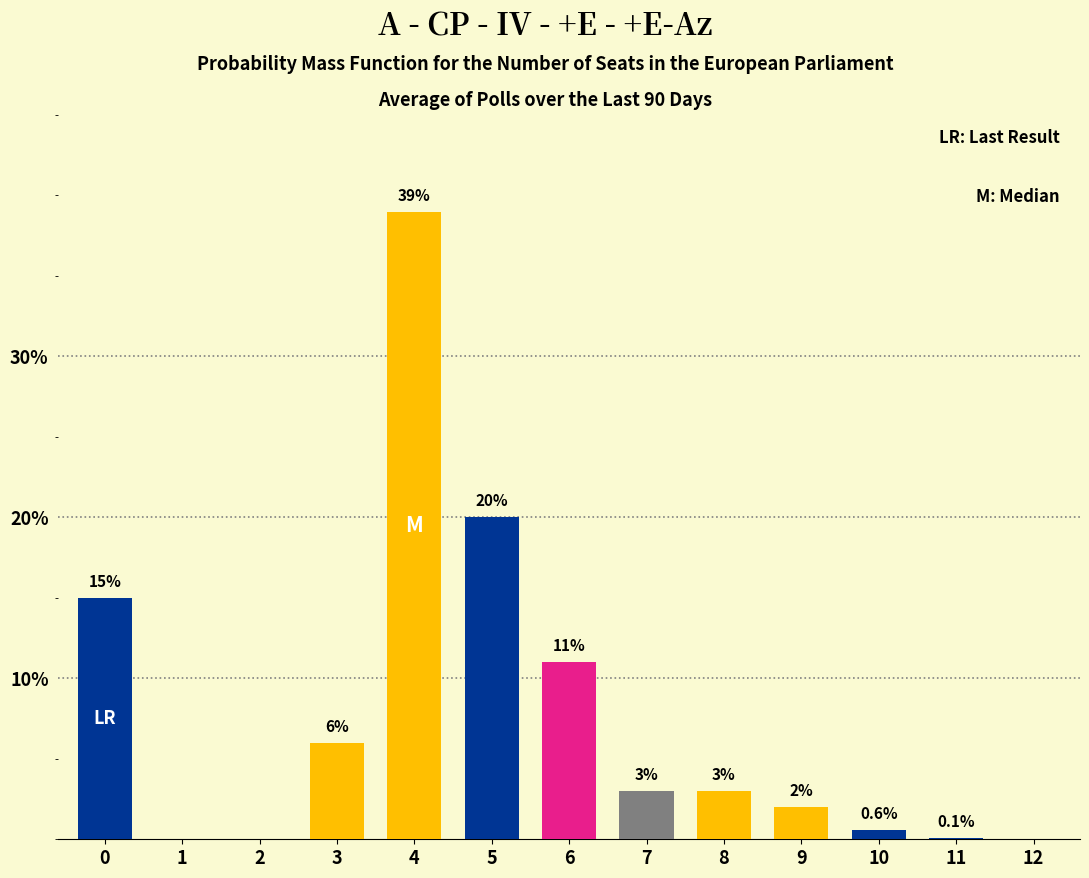

Reading left to right, transcribe all the data shown in this chart.

0=15.0	1=0.0	2=0.0	3=6.0	4=39.0	5=20.0	6=11.0	7=3.0	8=3.0	9=2.0	10=0.6	11=0.1	12=0.0